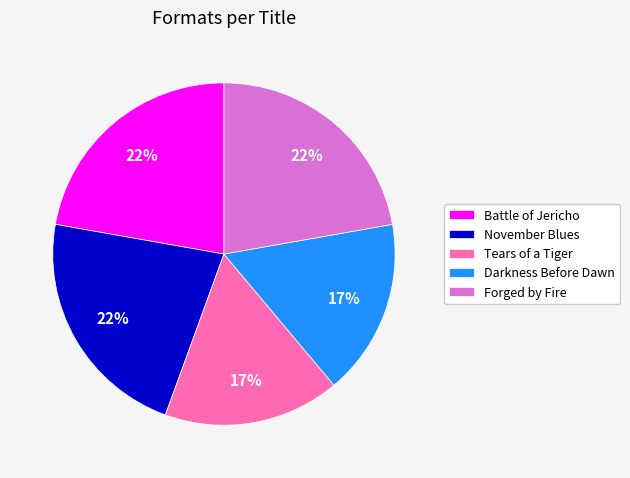

To the nearest percent, what is the average slice percentage?

20%